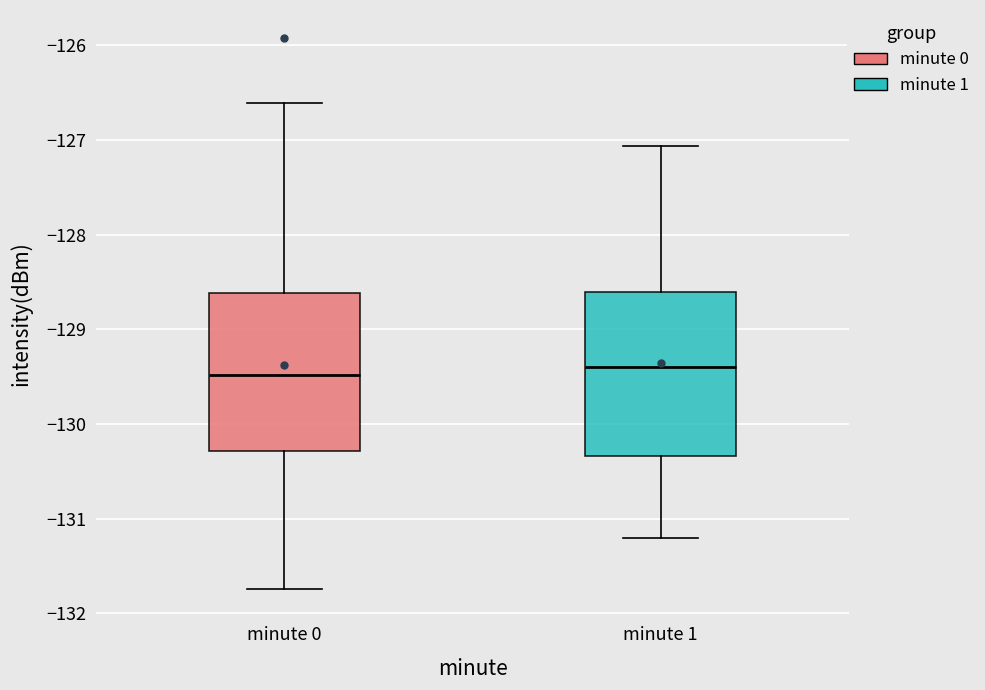

Where is the upper edge of the box for minute 0 on the y-axis? The values are not printed on the chart, so give them approximately, as read against the axis.

-128.6